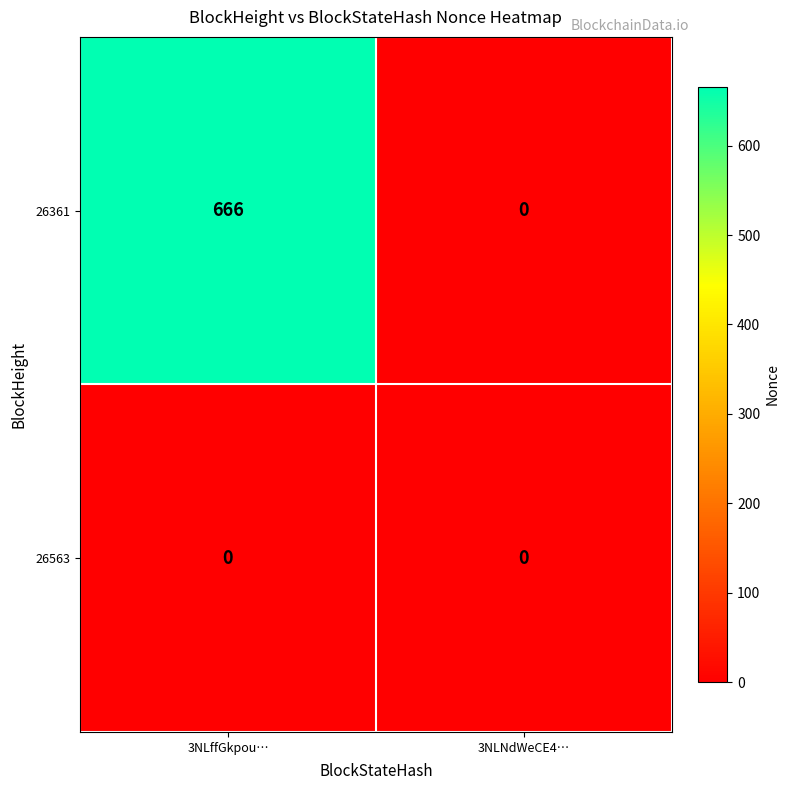

At which category is the sum across all series the highest?

3NLffGkpou…